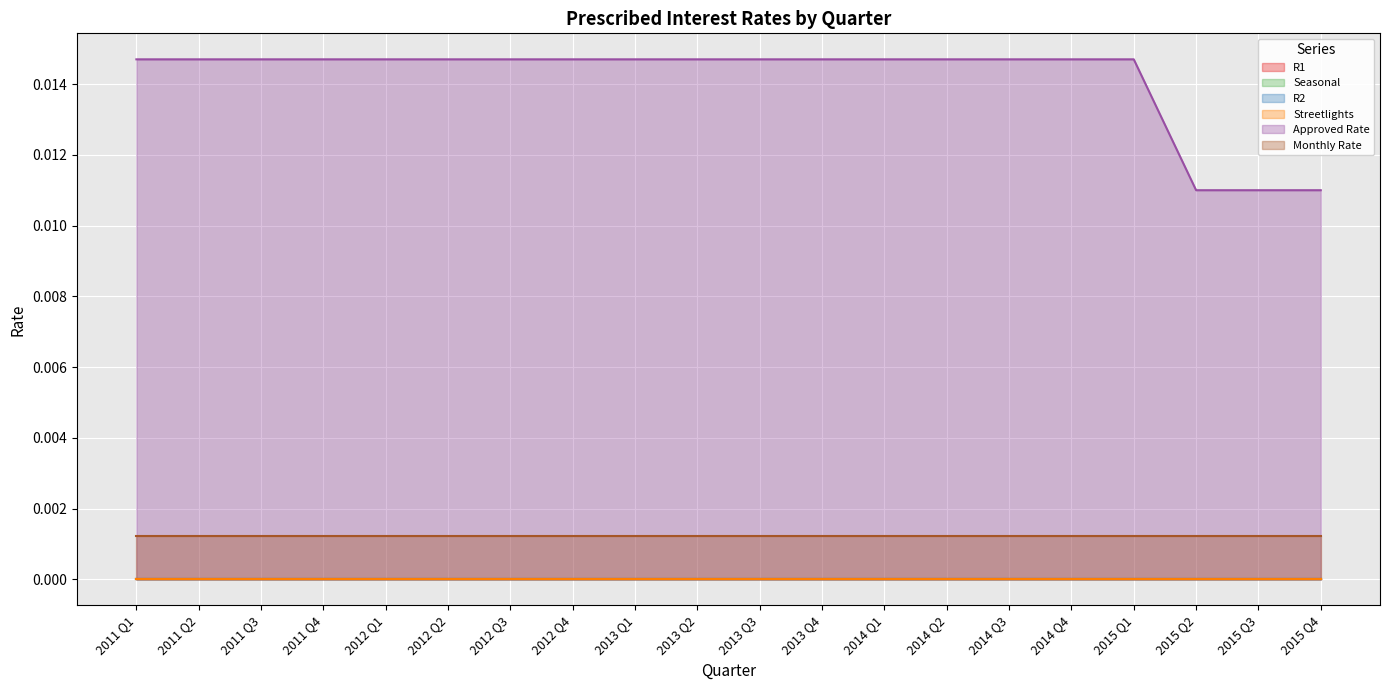

How many categories are shown in the chart?

20